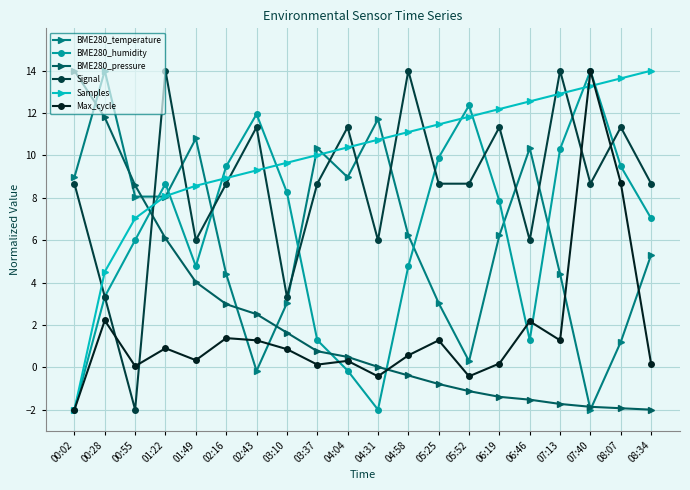

Between which two adjacent categories do BME280_pressure and Samples first intersect?

00:55 and 01:22